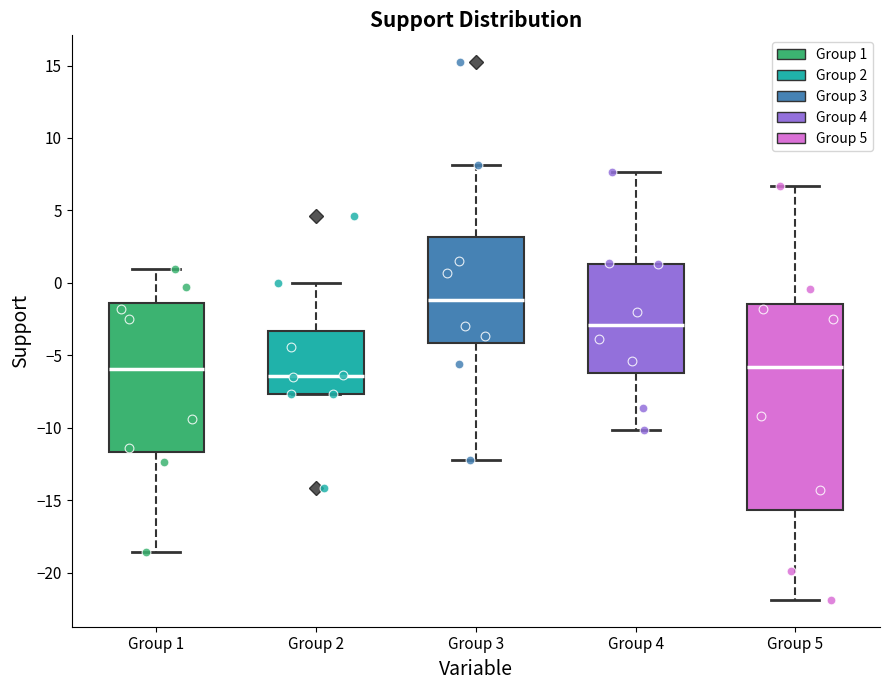

Which box is the tallest, from its lower edge to its upper edge?

Group 5